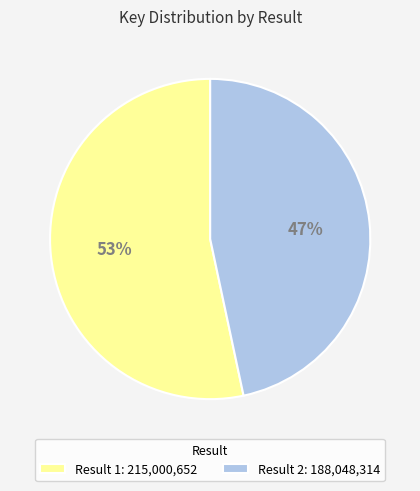

Rank the categories by value from lowest to highest.

Result 2: 188,048,314, Result 1: 215,000,652